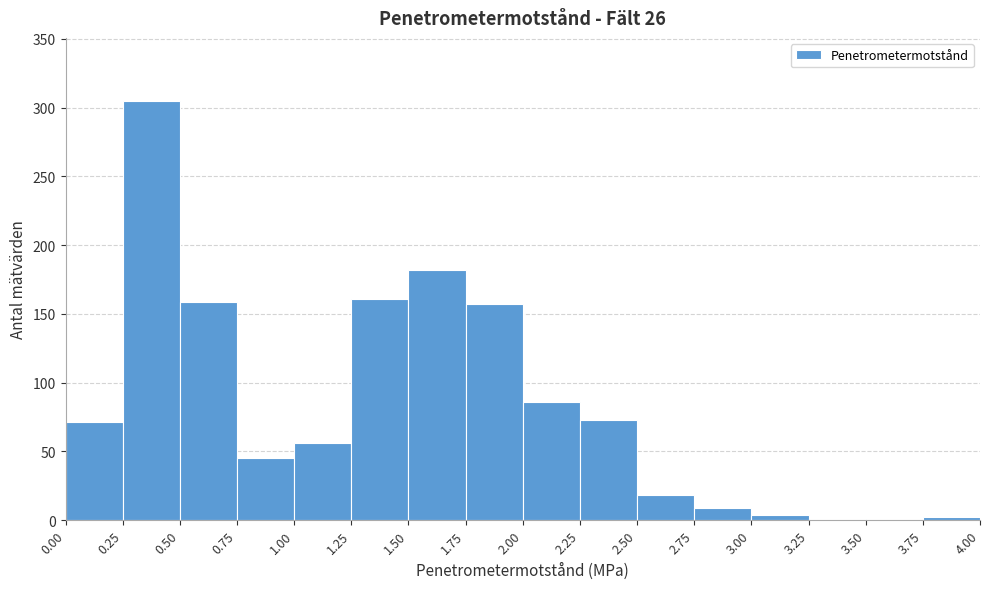

Reading left to right, transcribe this chart: for each bar, give the range it covers on the x-axis and its height. The values are not printed on the chart, so give them approximately, as read against the axis.

0.00 to 0.25: 70
0.25 to 0.50: 305
0.50 to 0.75: 160
0.75 to 1.00: 45
1.00 to 1.25: 55
1.25 to 1.50: 160
1.50 to 1.75: 180
1.75 to 2.00: 155
2.00 to 2.25: 85
2.25 to 2.50: 75
2.50 to 2.75: 20
2.75 to 3.00: 10
3.00 to 3.25: under 5
3.25 to 3.50: under 5
3.50 to 3.75: under 5
3.75 to 4.00: under 5